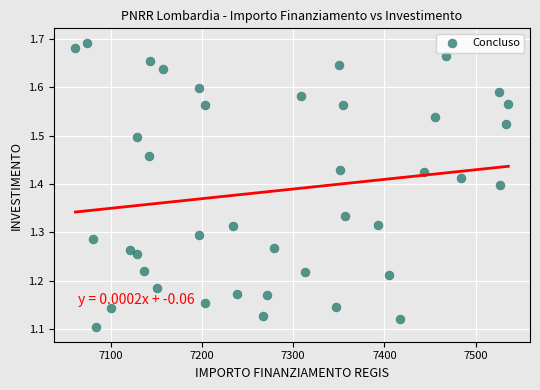

What is the range of Y values (max minus min)?

0.6